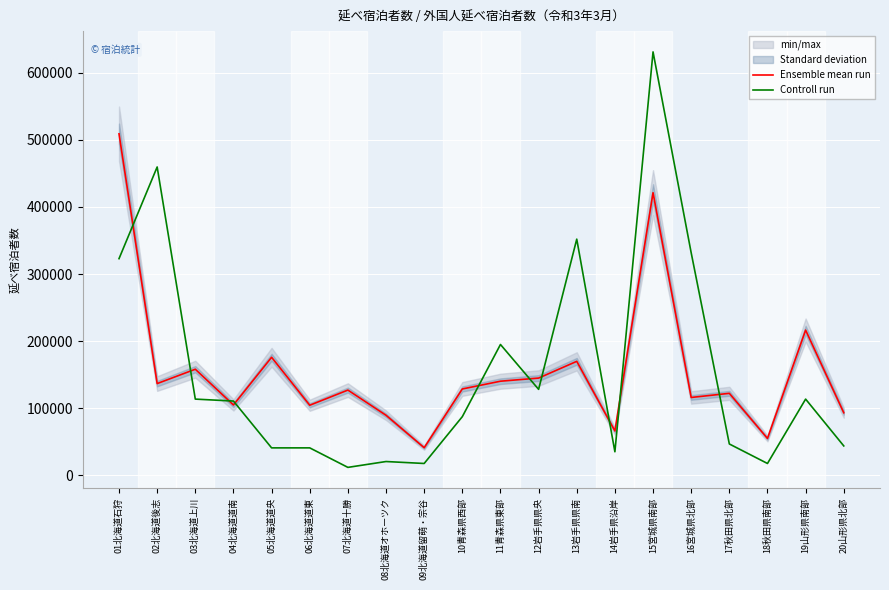

What is the difference between the Controll run values at 09北海道留萌・宗谷 and 13岩手県県南?

334518.1